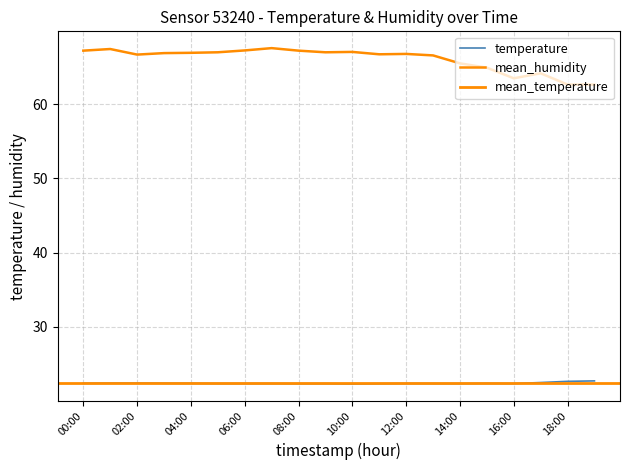

Reading left to right, transcribe all the data shown in this chart.

temperature: 22.4	22.4	22.4	22.4	22.4	22.4	22.4	22.4	22.4	22.4	22.3	22.4	22.4	22.4	22.4	22.4	22.4	22.5	22.7	22.7
humidity: 67.2	67.4	66.7	66.9	66.9	67.0	67.2	67.5	67.2	67.0	67.0	66.7	66.8	66.6	65.5	64.9	63.5	64.2	62.6	62.6